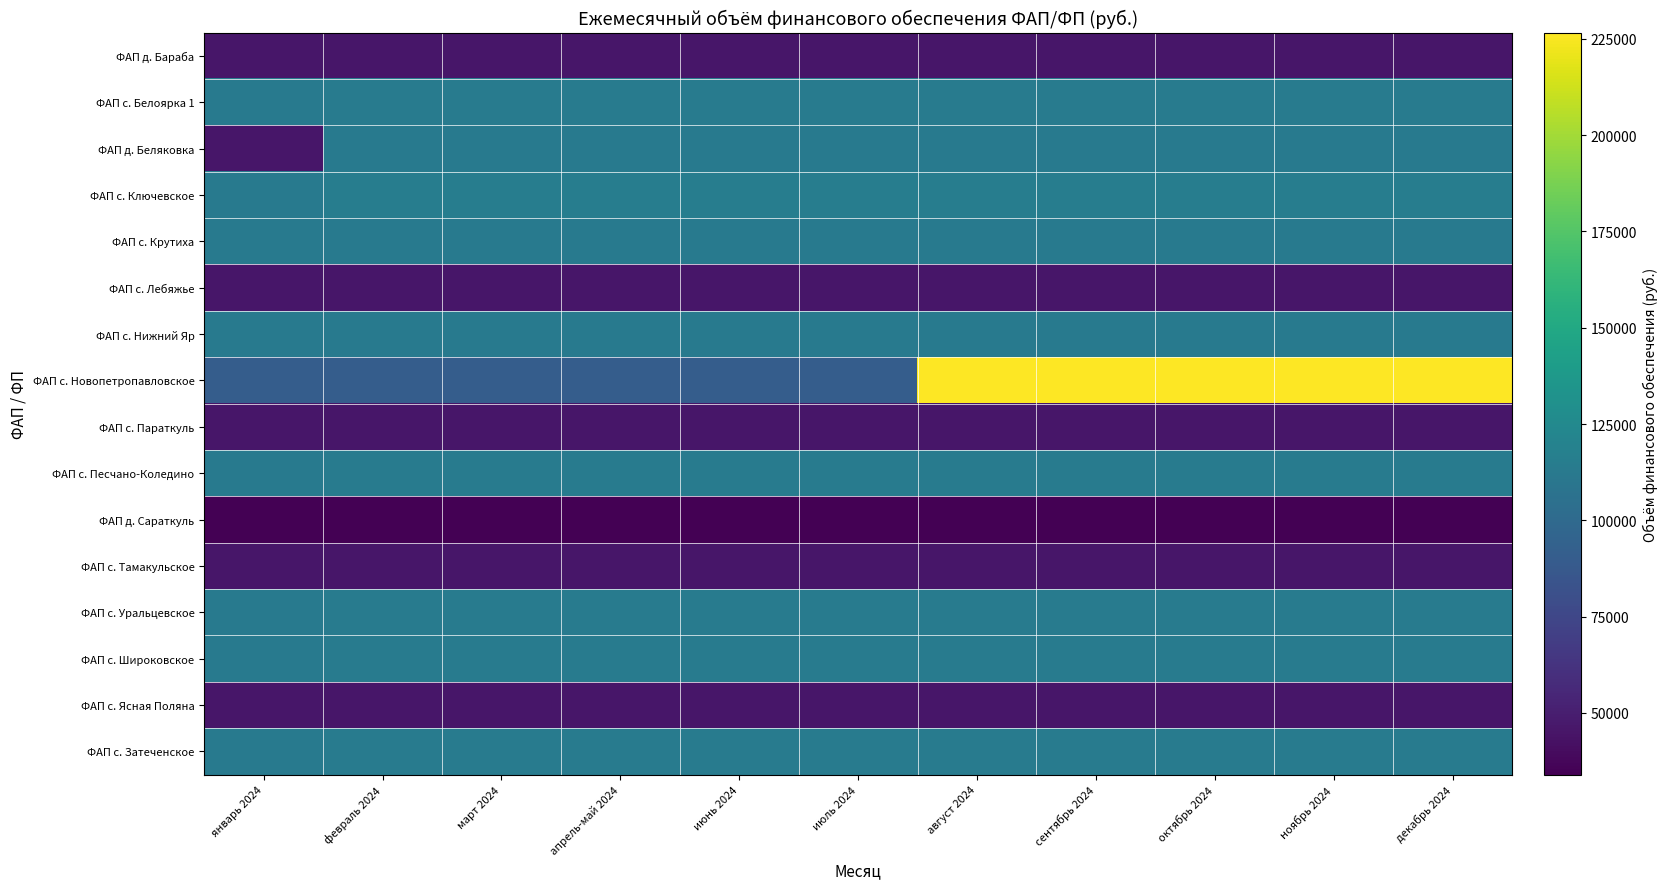

Reading right to left, what are all the values shown in this chart?

ФАП д. Бараба: декабрь 2024=45571.1	ноябрь 2024=45571.1	октябрь 2024=45571.1	сентябрь 2024=45571.1	август 2024=45571.1	июль 2024=45571.1	июнь 2024=45571.1	апрель-май 2024=45571.1	март 2024=45571.1	февраль 2024=45571.1	январь 2024=45323.4
ФАП с. Белоярка 1: декабрь 2024=113927.8	ноябрь 2024=113927.8	октябрь 2024=113927.8	сентябрь 2024=113927.8	август 2024=113927.8	июль 2024=113927.8	июнь 2024=113927.8	апрель-май 2024=113927.8	март 2024=113927.8	февраль 2024=113927.8	январь 2024=113308.5
ФАП д. Беляковка: декабрь 2024=113454.9	ноябрь 2024=113454.9	октябрь 2024=113454.9	сентябрь 2024=113454.9	август 2024=113454.9	июль 2024=113454.9	июнь 2024=113454.9	апрель-май 2024=113454.9	март 2024=113454.9	февраль 2024=113454.9	январь 2024=45323.4
ФАП с. Ключевское: декабрь 2024=115312.8	ноябрь 2024=115312.8	октябрь 2024=115312.8	сентябрь 2024=115312.8	август 2024=115312.8	июль 2024=115312.8	июнь 2024=115312.8	апрель-май 2024=115312.8	март 2024=115312.8	февраль 2024=115312.8	январь 2024=113308.5
ФАП с. Крутиха: декабрь 2024=113308.5	ноябрь 2024=113308.5	октябрь 2024=113308.5	сентябрь 2024=113308.5	август 2024=113308.5	июль 2024=113308.5	июнь 2024=113308.5	апрель-май 2024=113308.5	март 2024=113308.5	февраль 2024=113308.5	январь 2024=113308.5
ФАП с. Лебяжье: декабрь 2024=45323.4	ноябрь 2024=45323.4	октябрь 2024=45323.4	сентябрь 2024=45323.4	август 2024=45323.4	июль 2024=45323.4	июнь 2024=45323.4	апрель-май 2024=45323.4	март 2024=45323.4	февраль 2024=45323.4	январь 2024=45323.4
ФАП с. Нижний Яр: декабрь 2024=113477.4	ноябрь 2024=113477.4	октябрь 2024=113477.4	сентябрь 2024=113477.4	август 2024=113477.4	июль 2024=113477.4	июнь 2024=113477.4	апрель-май 2024=113477.4	март 2024=113477.4	февраль 2024=113477.4	январь 2024=113308.5
ФАП с. Новопетропавловское: декабрь 2024=226607.9	ноябрь 2024=226607.9	октябрь 2024=226607.9	сентябрь 2024=226607.9	август 2024=226607.9	июль 2024=90643.1	июнь 2024=90643.1	апрель-май 2024=90643.1	март 2024=90643.1	февраль 2024=90643.1	январь 2024=90643.1
ФАП с. Параткуль: декабрь 2024=45323.4	ноябрь 2024=45323.4	октябрь 2024=45323.4	сентябрь 2024=45323.4	август 2024=45323.4	июль 2024=45323.4	июнь 2024=45323.4	апрель-май 2024=45323.4	март 2024=45323.4	февраль 2024=45323.4	январь 2024=45323.4
ФАП с. Песчано-Коледино: декабрь 2024=114276.9	ноябрь 2024=114276.9	октябрь 2024=114276.9	сентябрь 2024=114276.9	август 2024=114276.9	июль 2024=114276.9	июнь 2024=114276.9	апрель-май 2024=114276.9	март 2024=114276.9	февраль 2024=114276.9	январь 2024=113308.5
ФАП д. Сараткуль: декабрь 2024=34082.6	ноябрь 2024=34082.6	октябрь 2024=34082.6	сентябрь 2024=34082.6	август 2024=34082.6	июль 2024=34082.6	июнь 2024=34082.6	апрель-май 2024=34082.6	март 2024=34082.6	февраль 2024=34082.6	январь 2024=33992.6
ФАП с. Тамакульское: декабрь 2024=45323.4	ноябрь 2024=45323.4	октябрь 2024=45323.4	сентябрь 2024=45323.4	август 2024=45323.4	июль 2024=45323.4	июнь 2024=45323.4	апрель-май 2024=45323.4	март 2024=45323.4	февраль 2024=45323.4	январь 2024=45323.4
ФАП с. Уральцевское: декабрь 2024=113972.9	ноябрь 2024=113972.9	октябрь 2024=113972.9	сентябрь 2024=113972.9	август 2024=113972.9	июль 2024=113972.9	июнь 2024=113972.9	апрель-май 2024=113972.9	март 2024=113972.9	февраль 2024=113972.9	январь 2024=113308.5
ФАП с. Широковское: декабрь 2024=113927.8	ноябрь 2024=113927.8	октябрь 2024=113927.8	сентябрь 2024=113927.8	август 2024=113927.8	июль 2024=113927.8	июнь 2024=113927.8	апрель-май 2024=113927.8	март 2024=113927.8	февраль 2024=113927.8	январь 2024=113308.5
ФАП с. Ясная Поляна: декабрь 2024=45323.4	ноябрь 2024=45323.4	октябрь 2024=45323.4	сентябрь 2024=45323.4	август 2024=45323.4	июль 2024=45323.4	июнь 2024=45323.4	апрель-май 2024=45323.4	март 2024=45323.4	февраль 2024=45323.4	январь 2024=45323.4
ФАП с. Затеченское: декабрь 2024=114490.8	ноябрь 2024=114490.8	октябрь 2024=114490.8	сентябрь 2024=114490.8	август 2024=114490.8	июль 2024=114490.8	июнь 2024=114490.8	апрель-май 2024=114490.8	март 2024=114490.8	февраль 2024=114490.8	январь 2024=113308.5